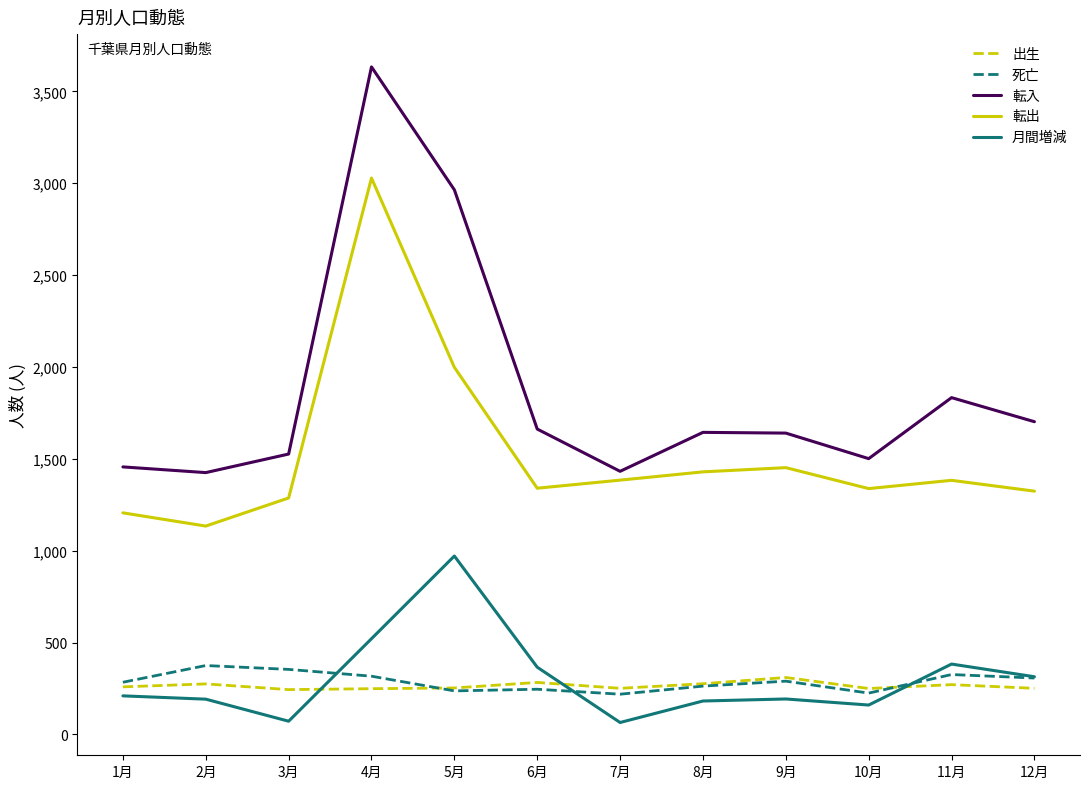

At which label does 転入 reach its peak?

4月